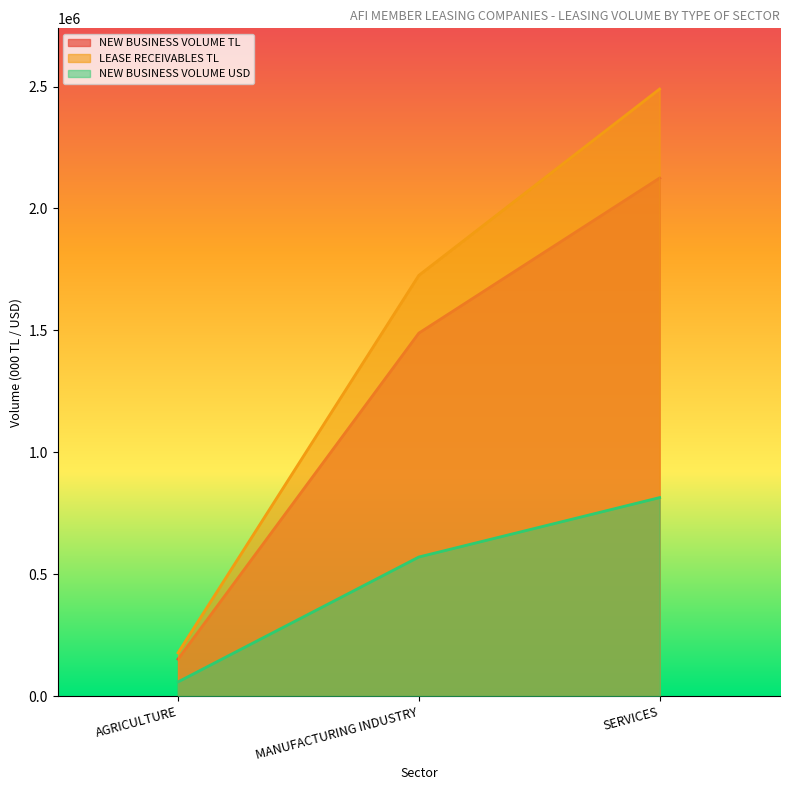

At how many categories does at least one series exceed 2333842?

1